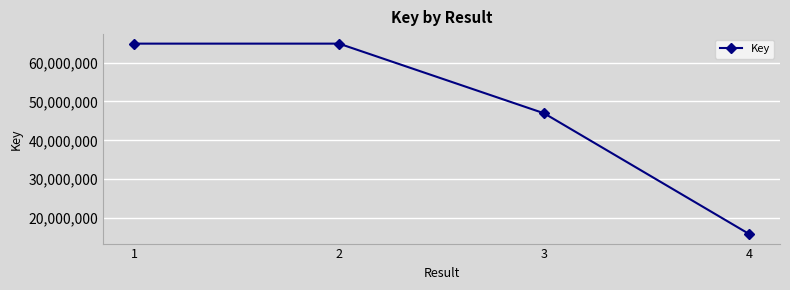

How many lines are shown in the chart?

1